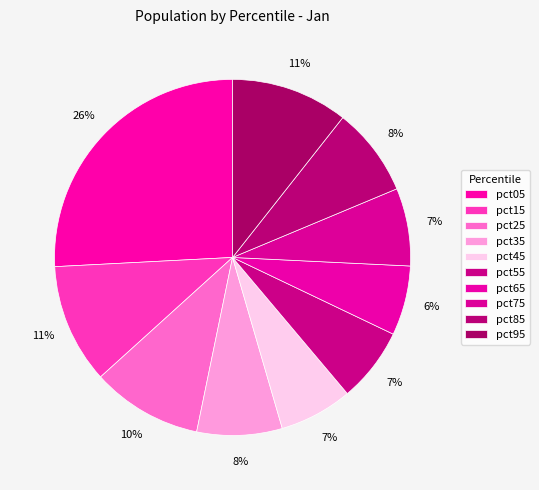

To the nearest percent, what is the average slice percentage?

10%